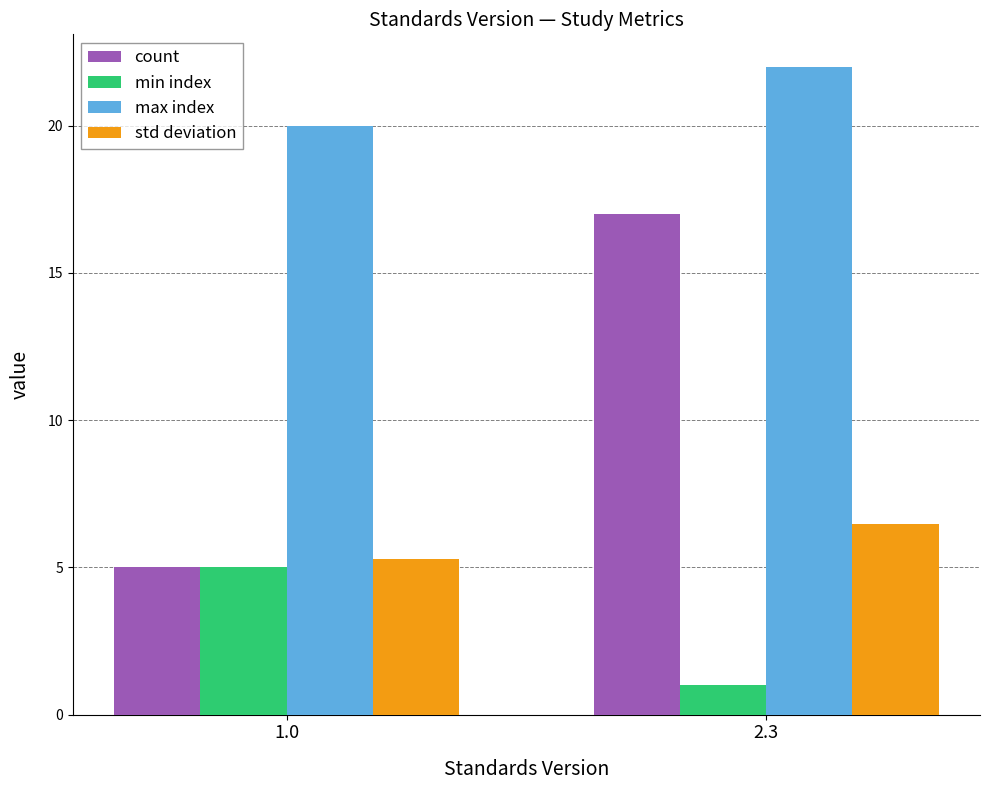

At which category is the sum across all series the highest?

2.3